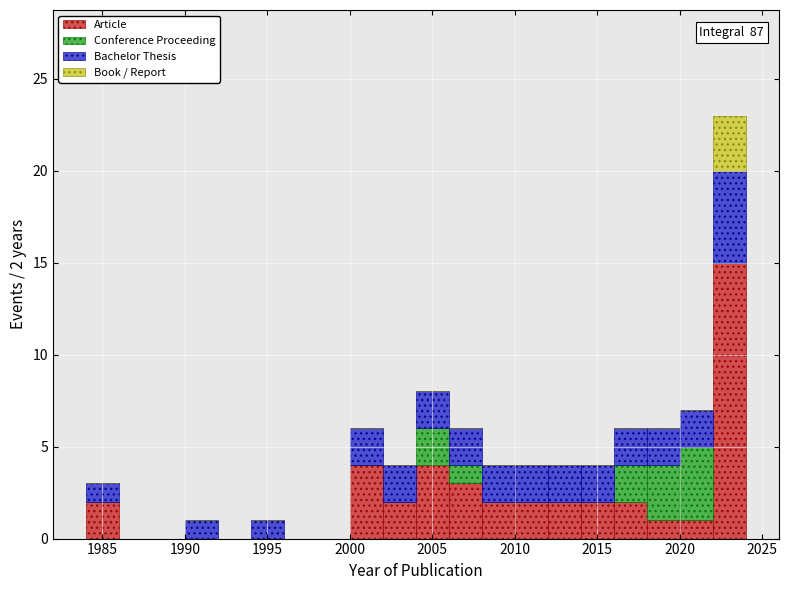

Which range on the x-axis has the tallest stacked bar (by total height)?

2022 to 2024